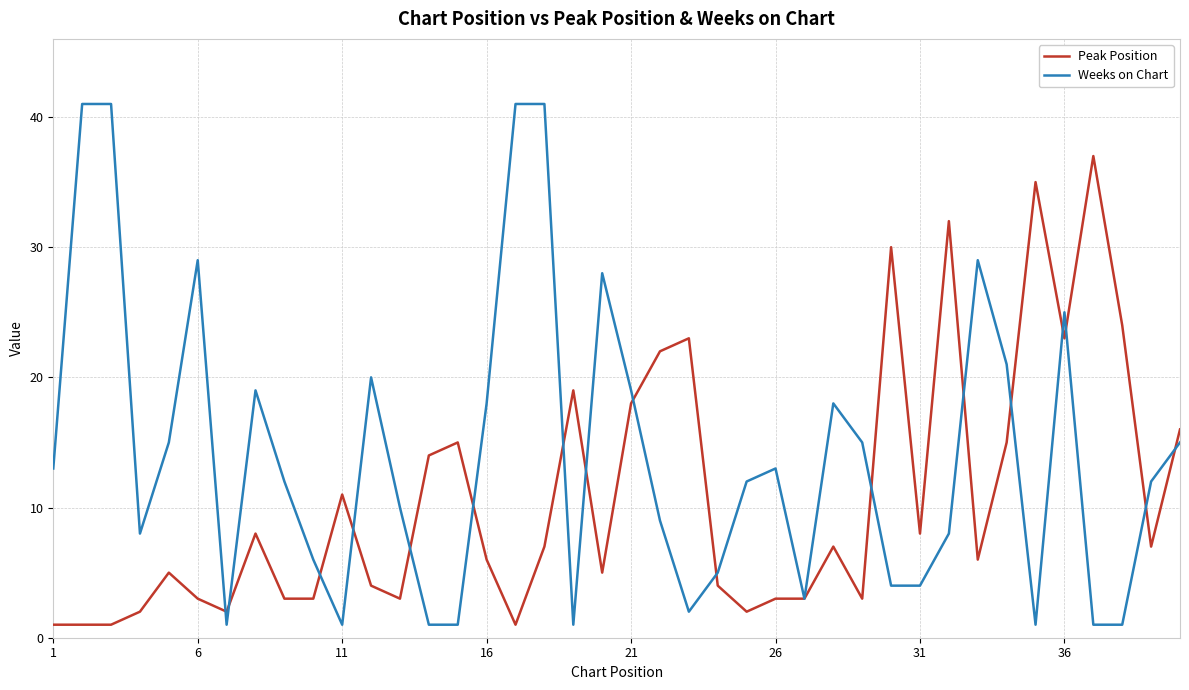

Does the chart have visible grid lines?

Yes